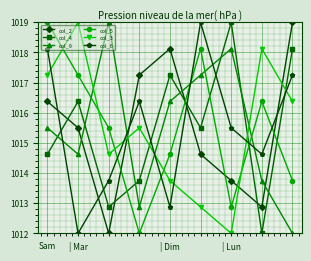

Does the chart display data point markers on the line(s)?

Yes